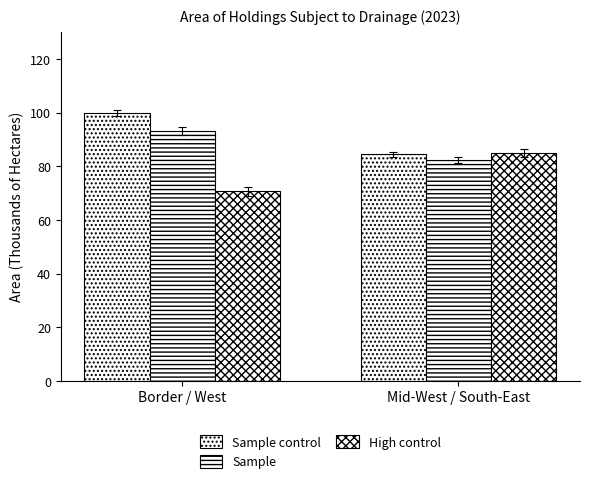

Read the Sample value at Border / West.

93.1